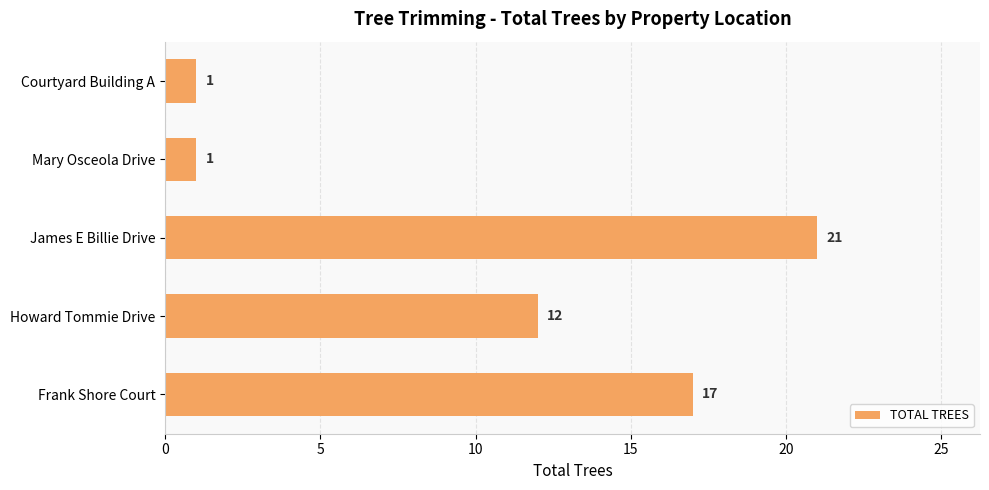

Reading bottom to top, list all the values displayed in this chart.

Frank Shore Court=17	Howard Tommie Drive=12	James E Billie Drive=21	Mary Osceola Drive=1	Courtyard Building A=1